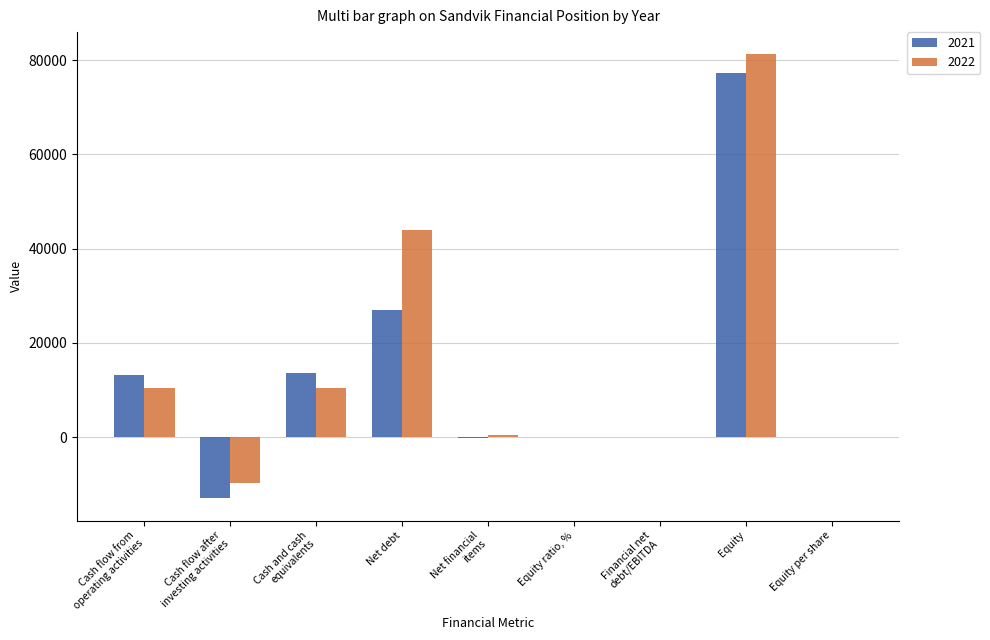

What is the highest value of the 2022 series?

81270.0